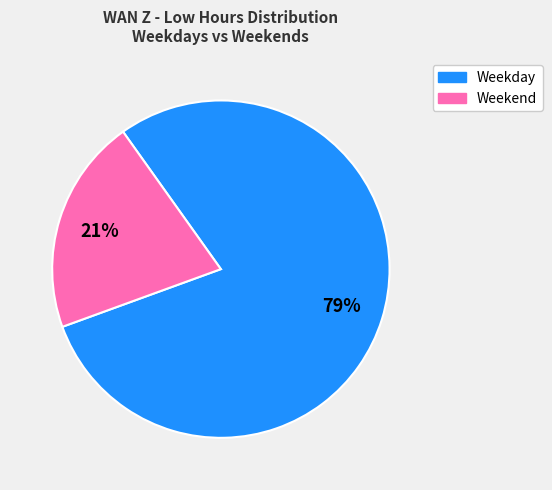

To the nearest percent, what is the average slice percentage?

50%